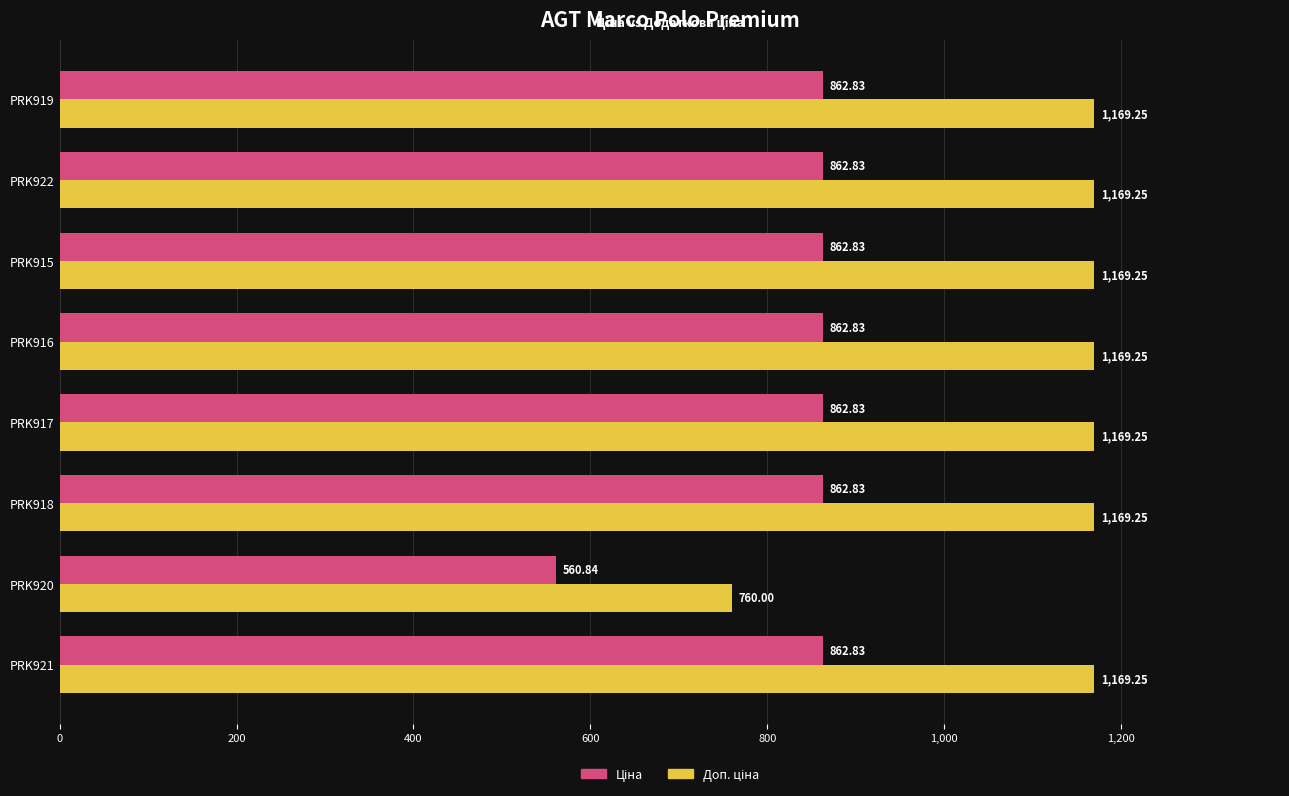

At how many categories does at least one series exceed 1087?

7